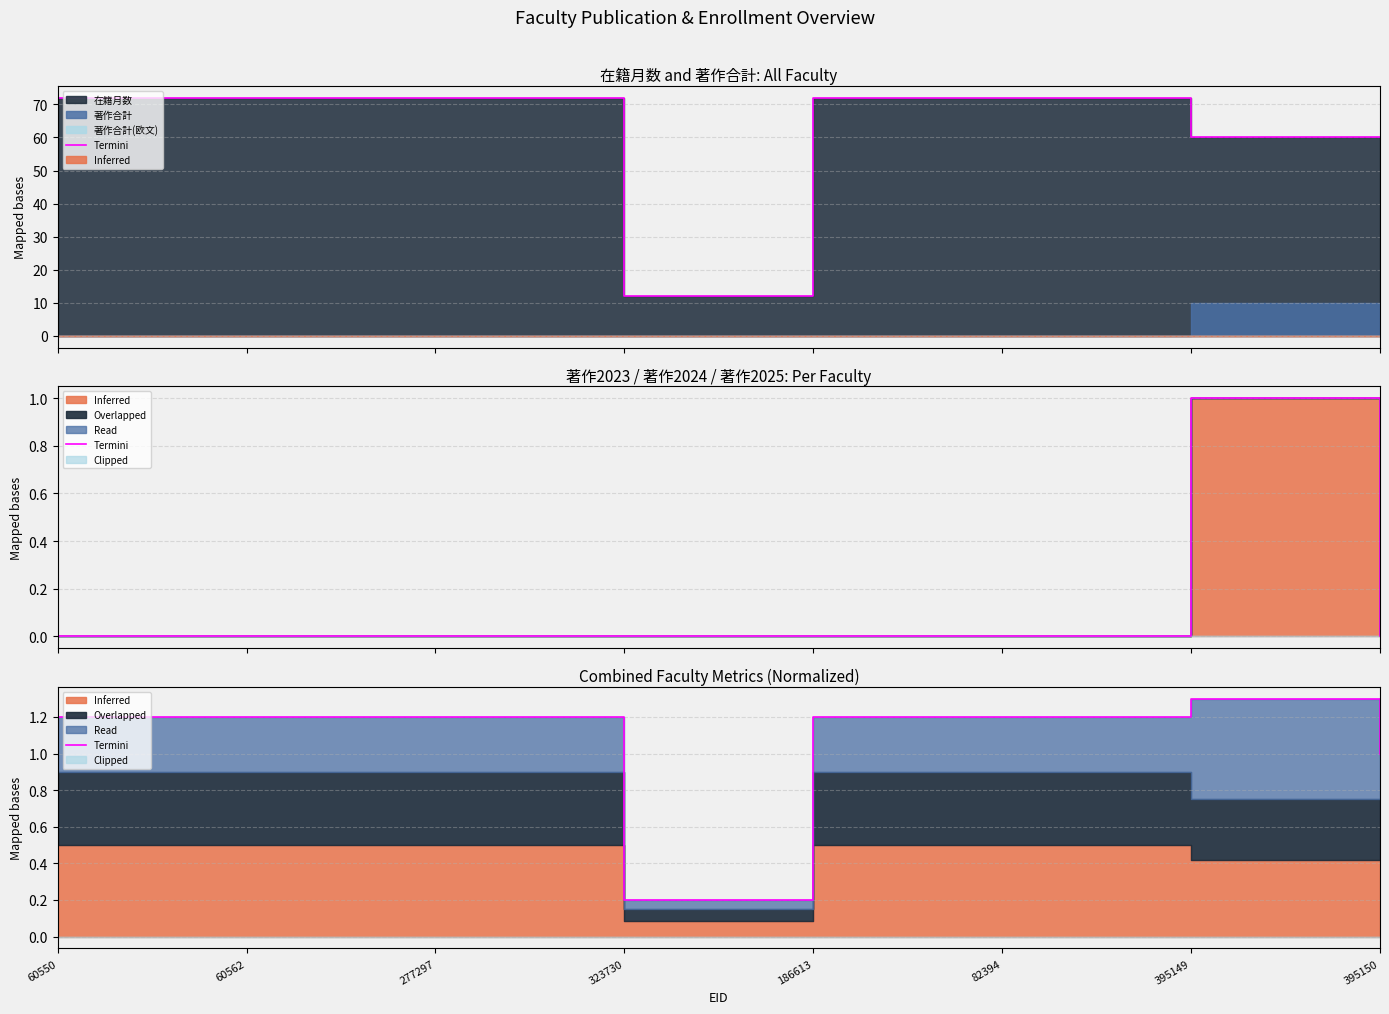

Rank the categories by value from lowest to highest.

323730, 395150, 60550, 60562, 277297, 186613, 82394, 395149